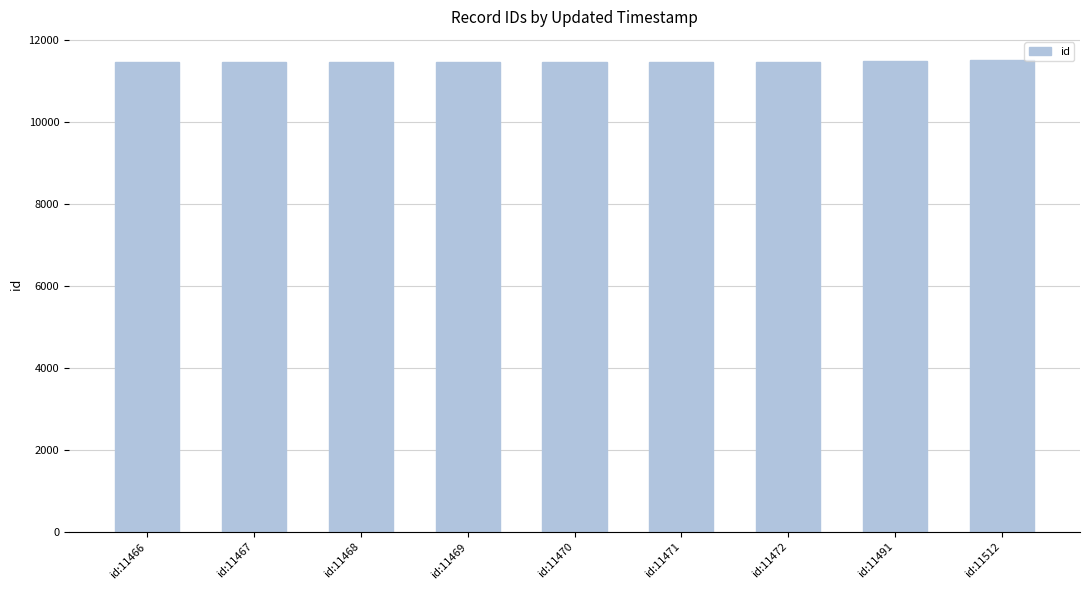

Count the number of categories in the chart.

9